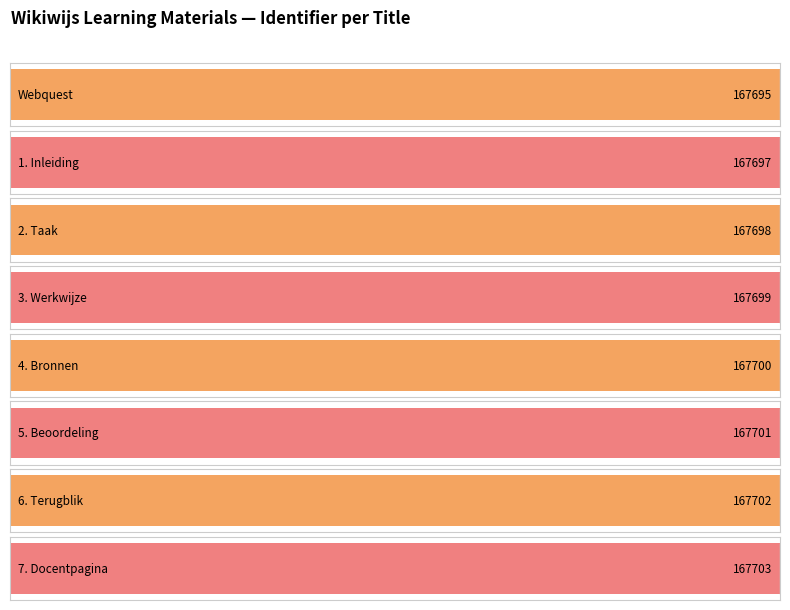

What is the ratio of the value at 1. Inleiding to the value at 5. Beoordeling?

1.0